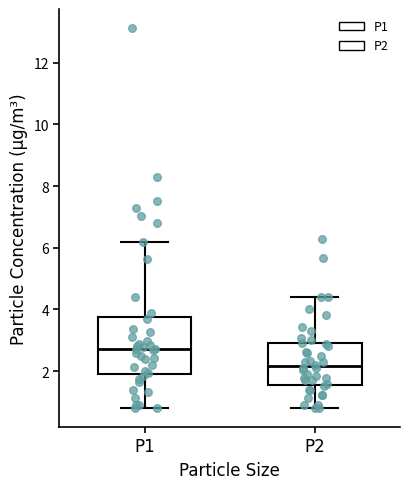

Reading left to right, transcribe this box plot: for each box, give where its median line is, the range the box spans, and where its two whiskers end, as read against the y-axis. The values are not printed on the chart, so give them approximately, as read against the axis.

P1: median 2.8, box 2.0 to 3.8, whiskers 0.8 to 6.2
P2: median 2.2, box 1.6 to 3.0, whiskers 0.8 to 4.4